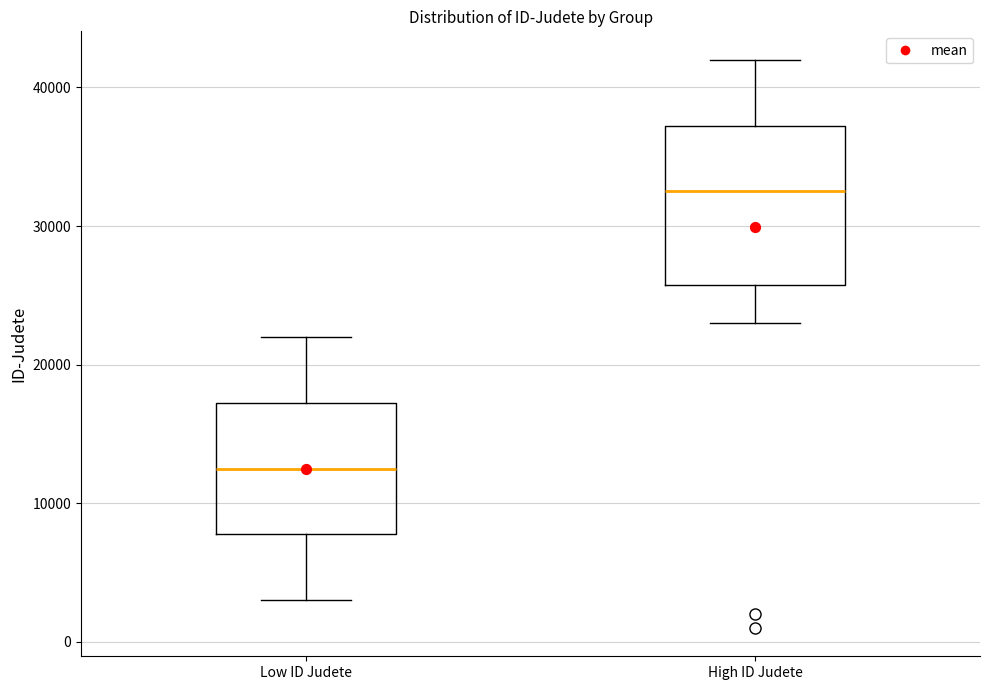

Reading left to right, read every box against the y-axis: the position of its median line, the range the box covers, and the ends of its whiskers. The values are not printed on the chart, so give them approximately, as read against the axis.

Low ID Judete: median 13000, box 8000 to 17000, whiskers 3000 to 22000
High ID Judete: median 33000, box 26000 to 37000, whiskers 23000 to 42000